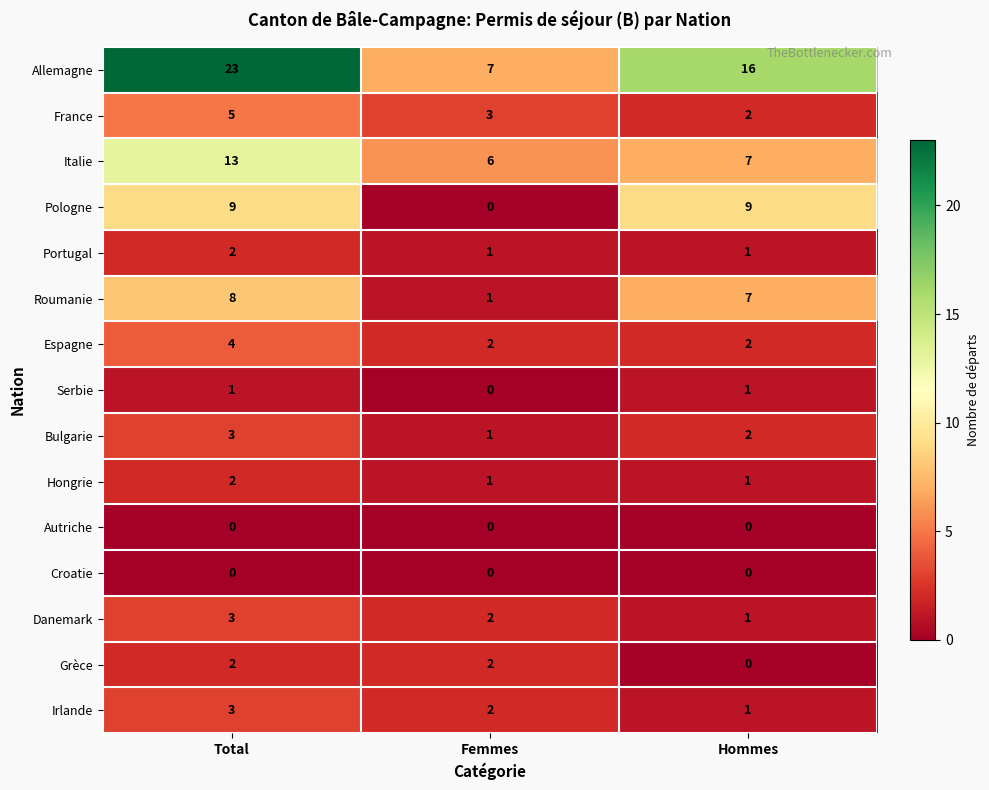

True or false: Italie has a value of 21 at Total.

False